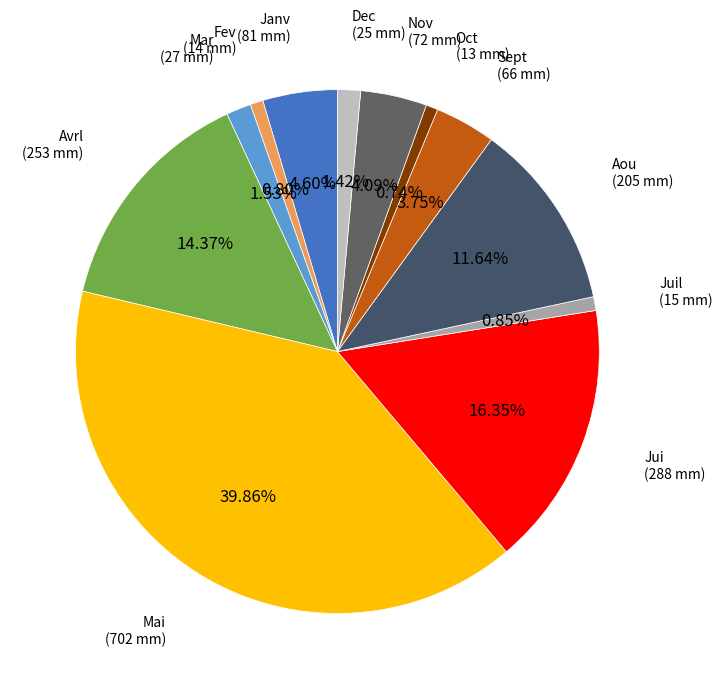

How many segments does this pie chart have?

12